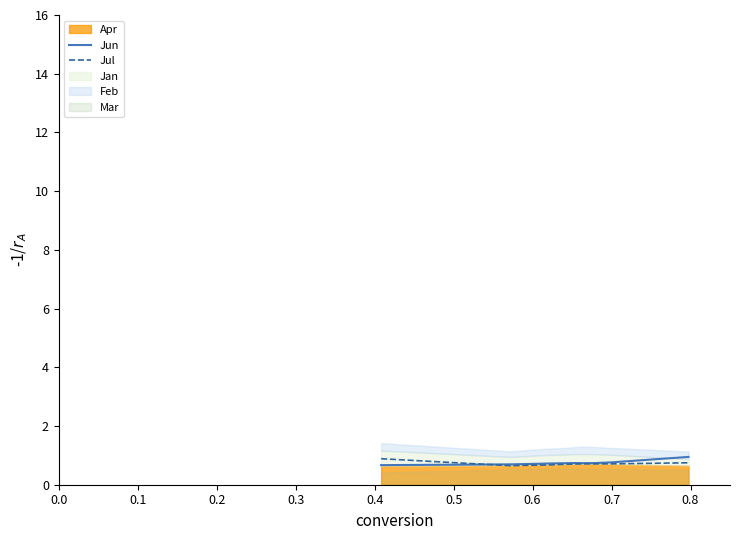

How many lines are shown in the chart?

2